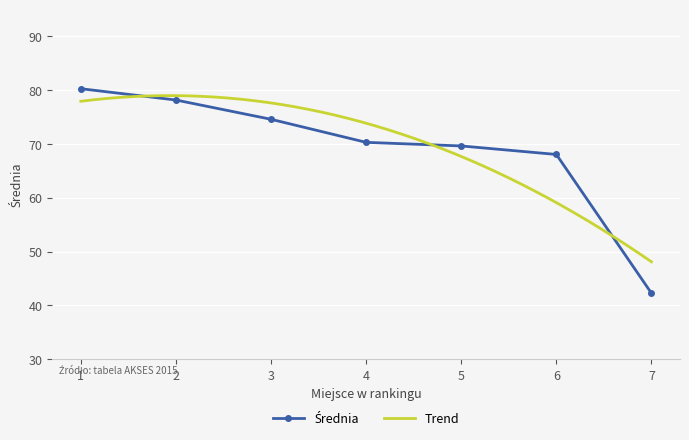

Which label corresponds to the largest value in the chart?

1